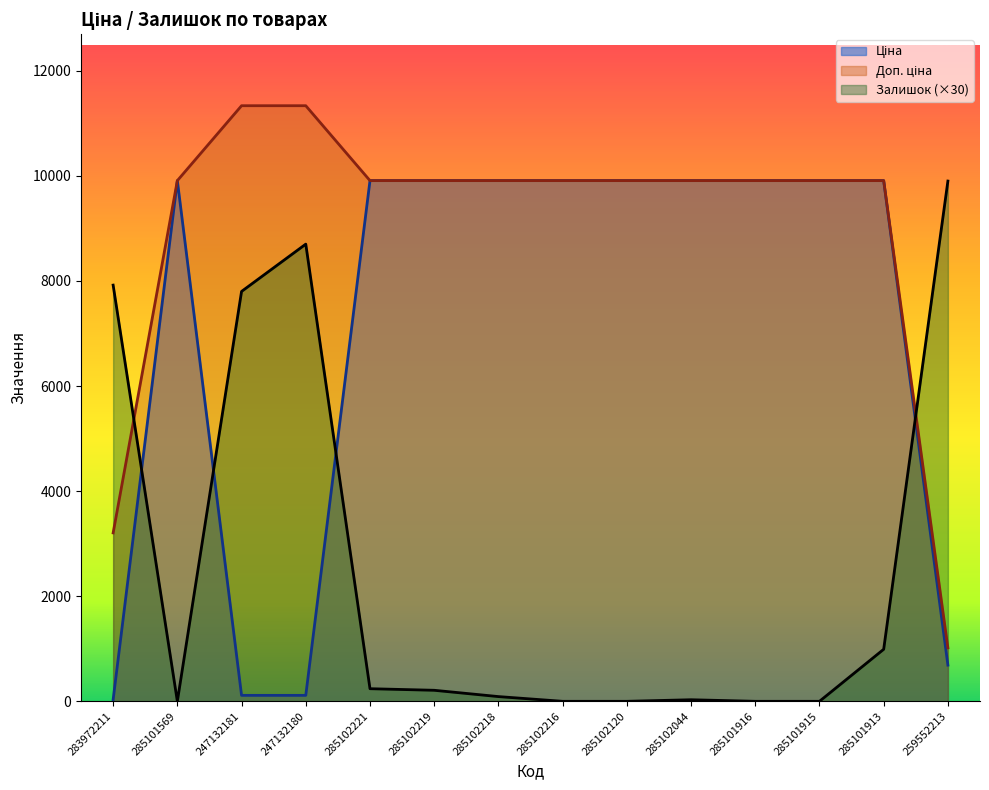

How many distinct data groups are displayed?

3